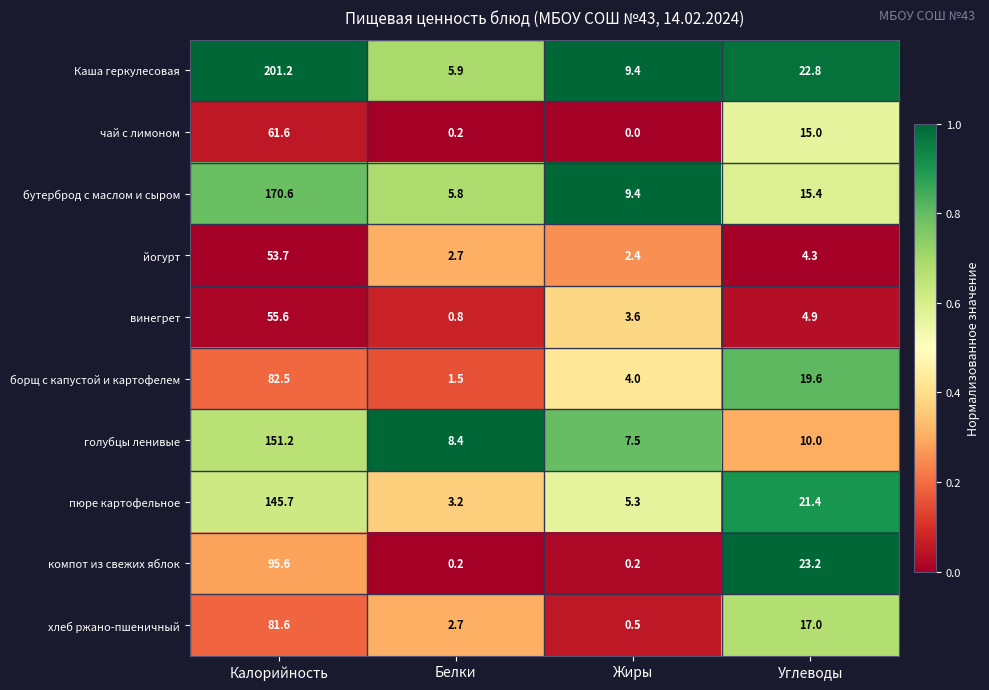

Is it true that голубцы ленивые equals 10.0 at Жиры?

False